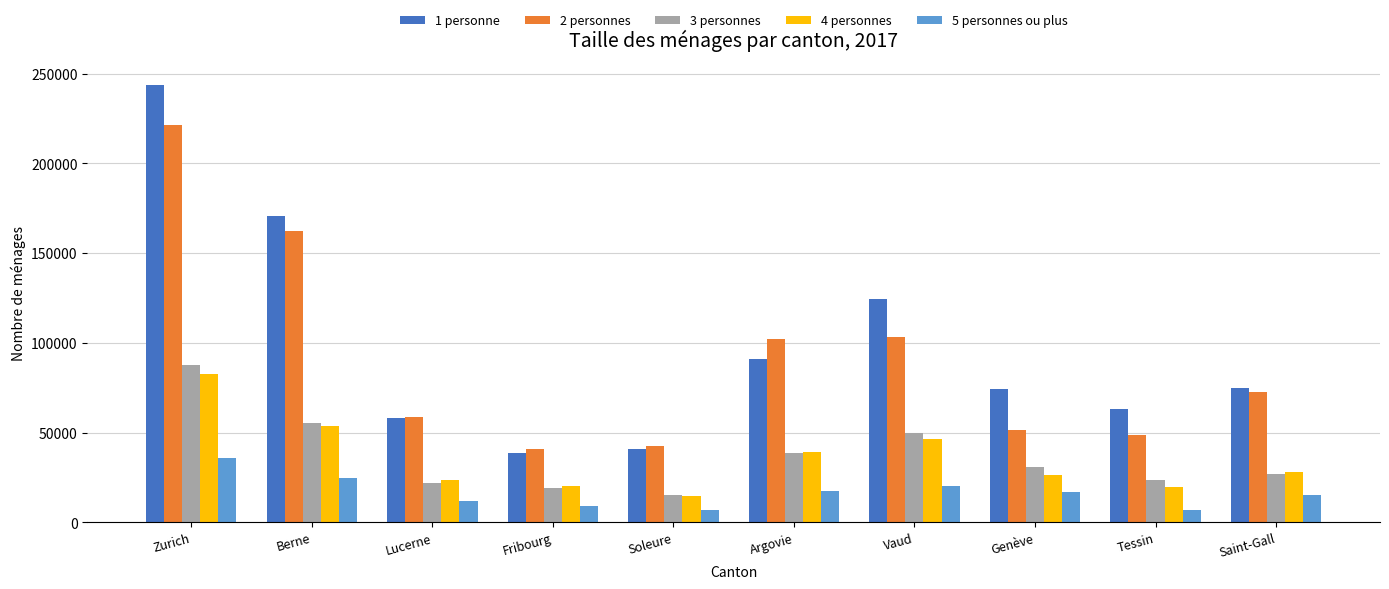

Which series changed the most between Zurich and Tessin?

1 personne